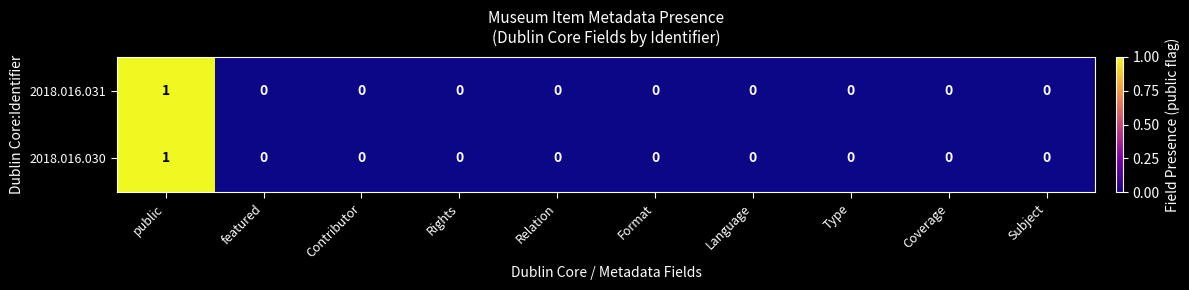

The value of 2018.016.030 at Subject is 1. True or false?

False